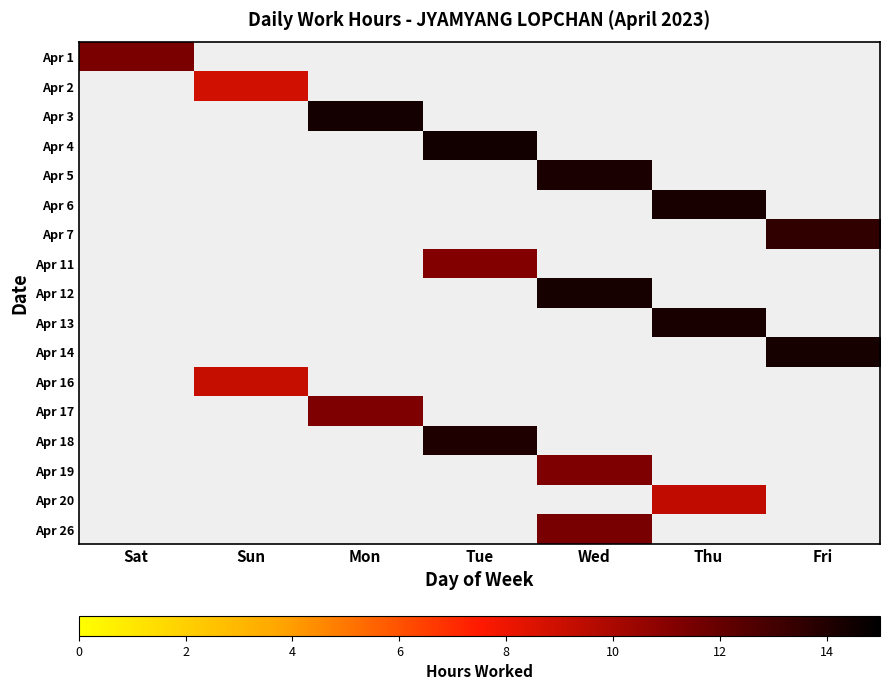

At which category does the chart reach its minimum across all series?

Sun